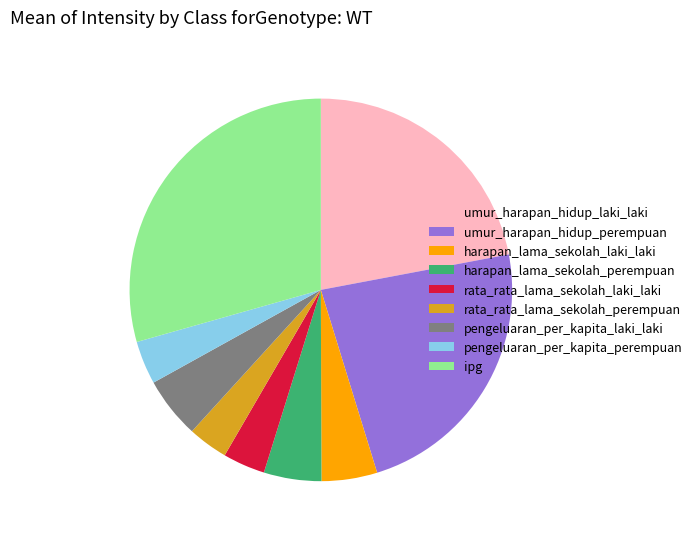

Which category has the biggest portion of the pie?

ipg